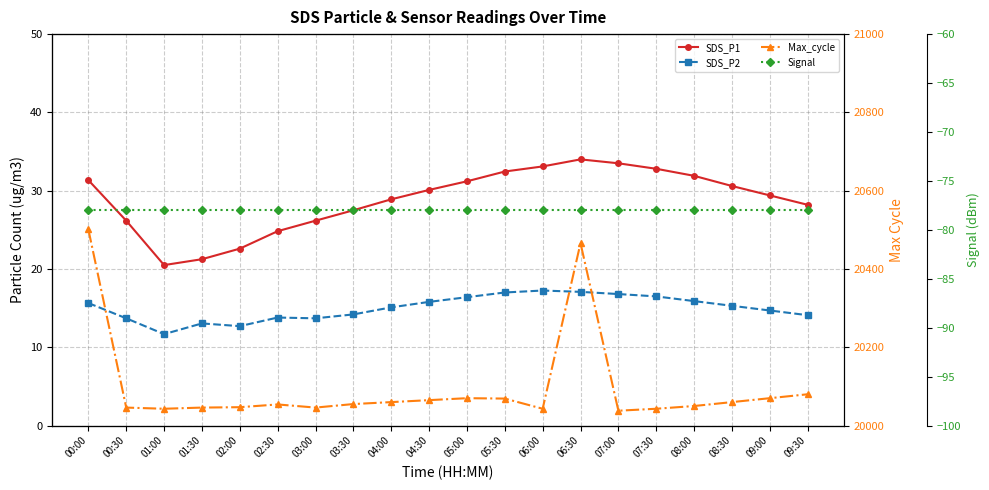

True or false: Signal and SDS_P2 intersect in this chart.

False